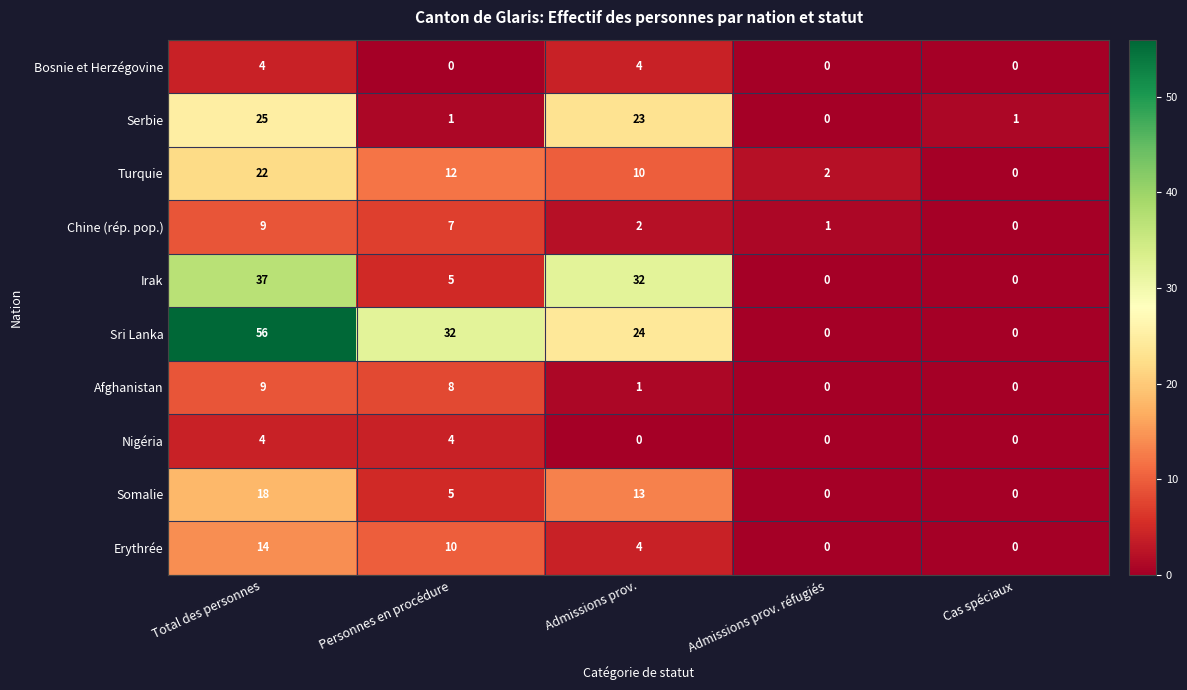

How many values in Chine (rép. pop.) are above zero?

4